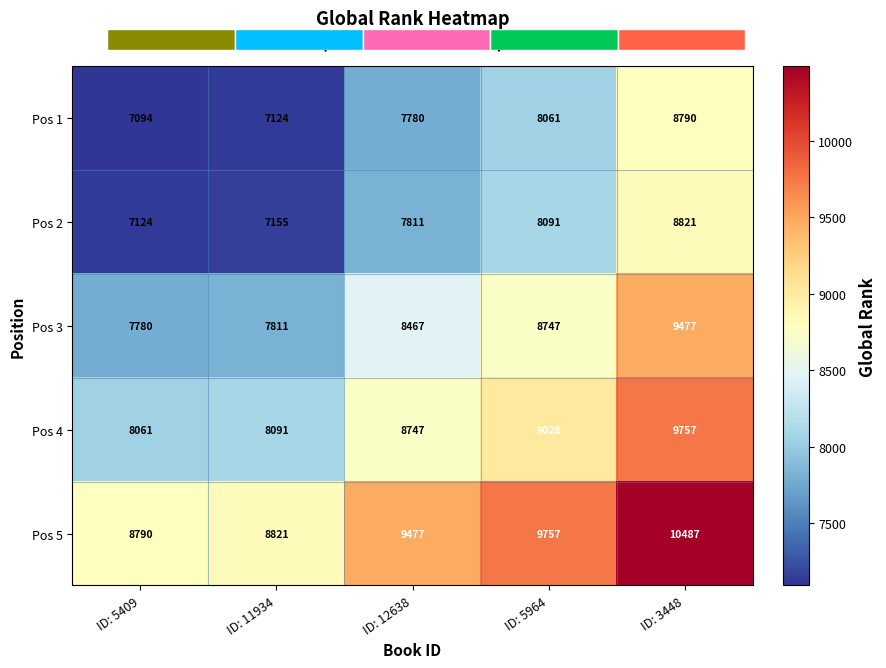

Between ID: 11934 and ID: 12638, which is larger?

ID: 12638